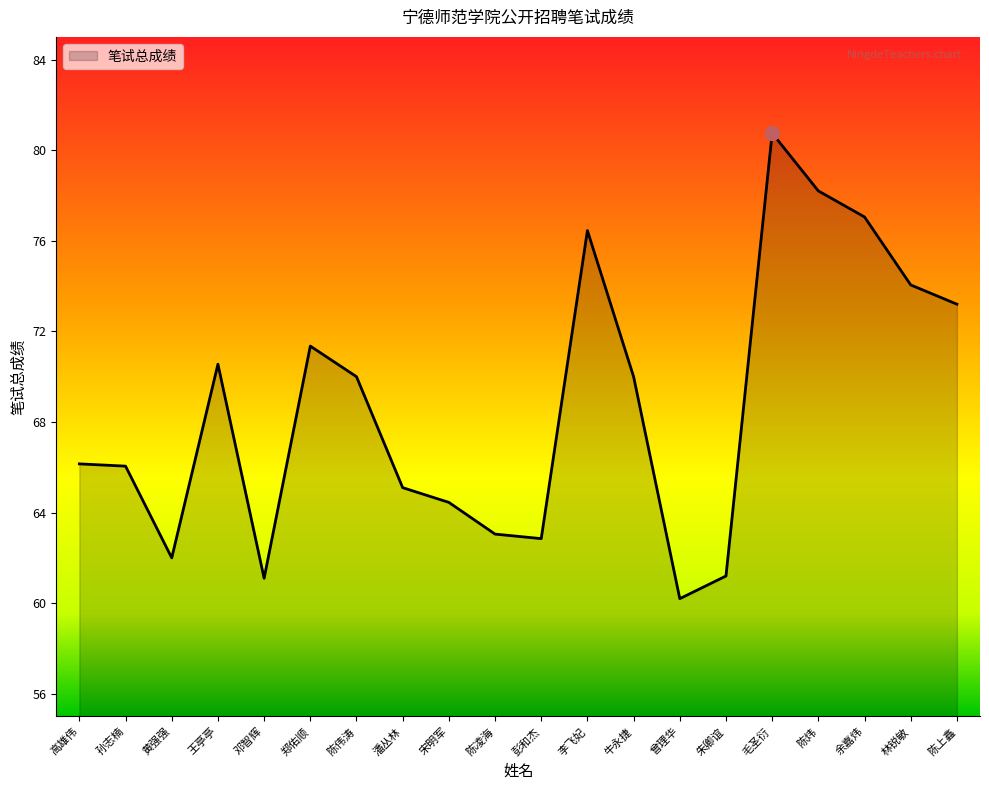

True or false: the data shows 74.0 at 林锐敏.

True